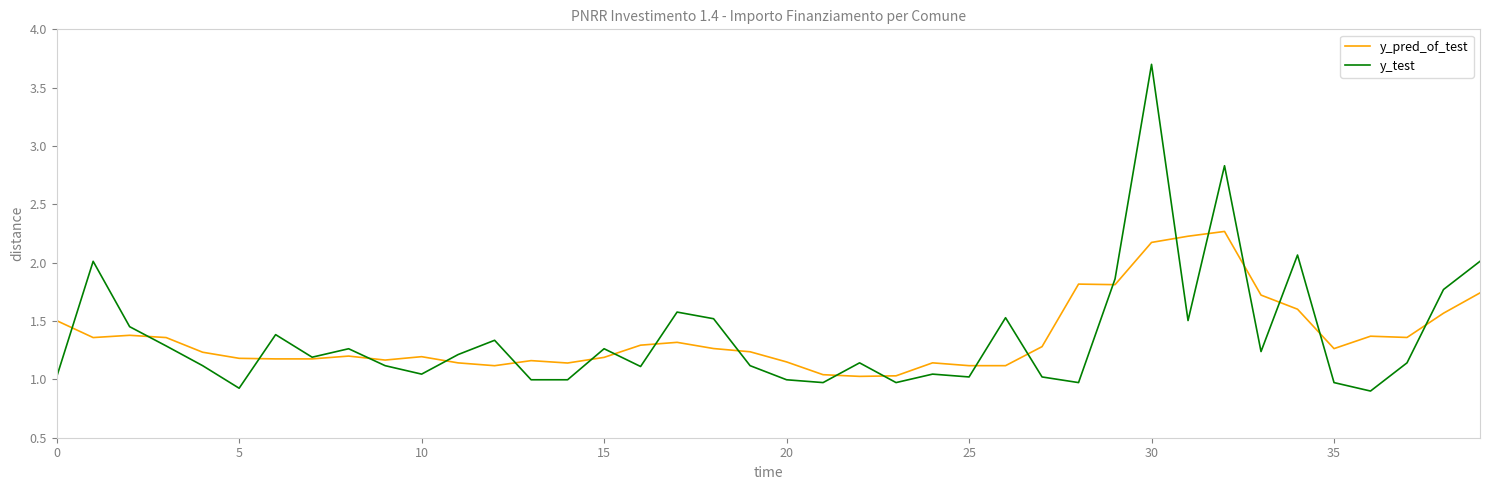

List the series in order of their peak value, highest first.

y_test, y_pred_of_test